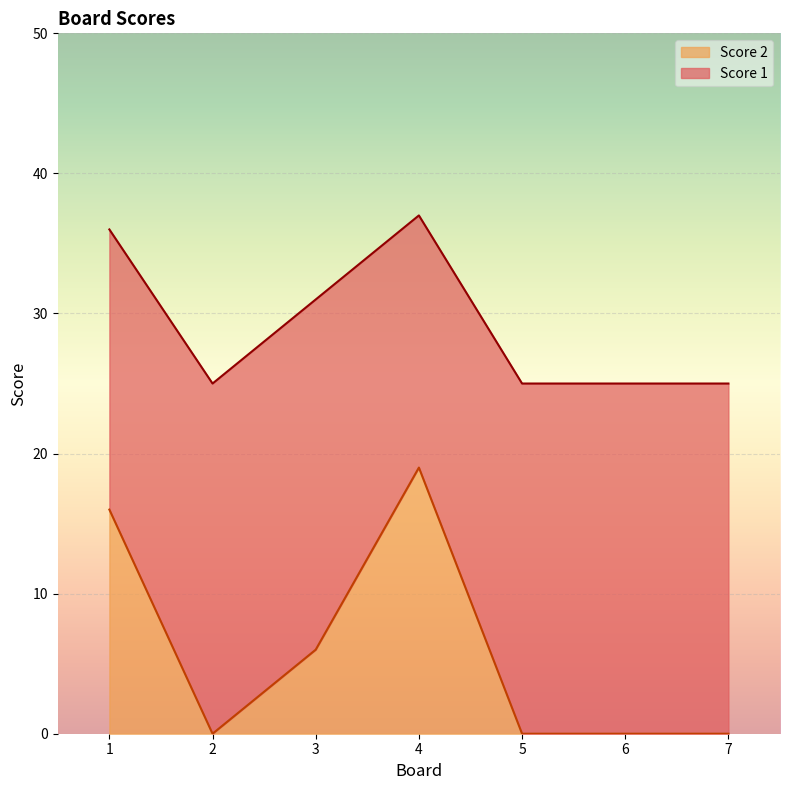

Rank the categories by value from highest to lowest.

4, 1, 3, 2, 5, 6, 7